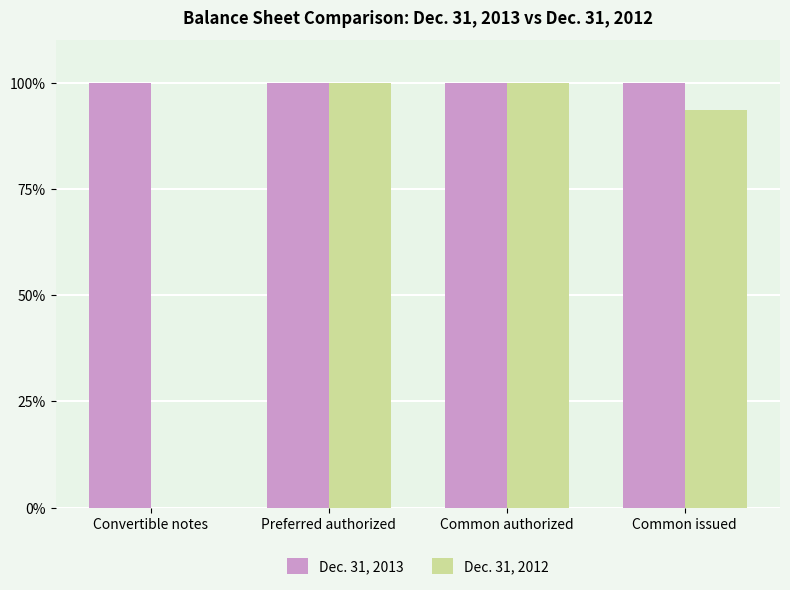

What is the sum of all Dec. 31, 2012 values?

293.7